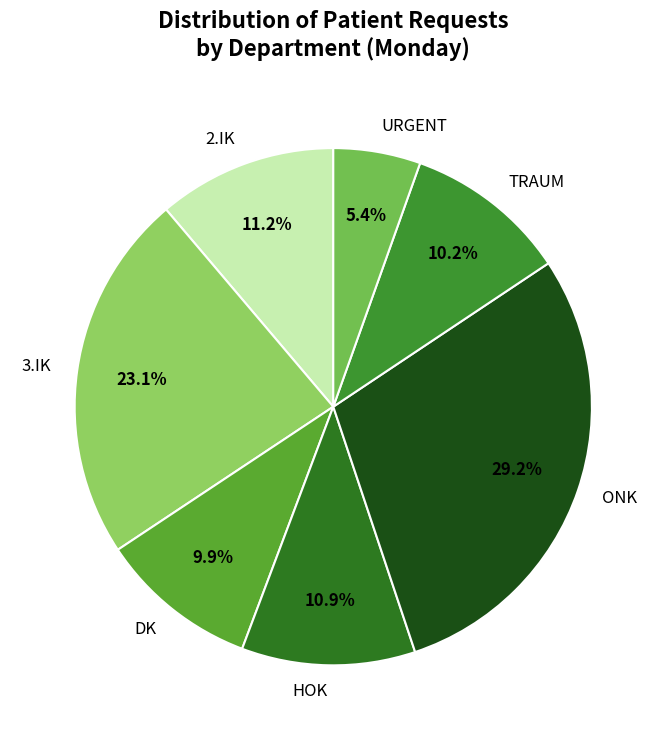

Approximately how many times larger is the value at HOK compared to TRAUM?

1.1